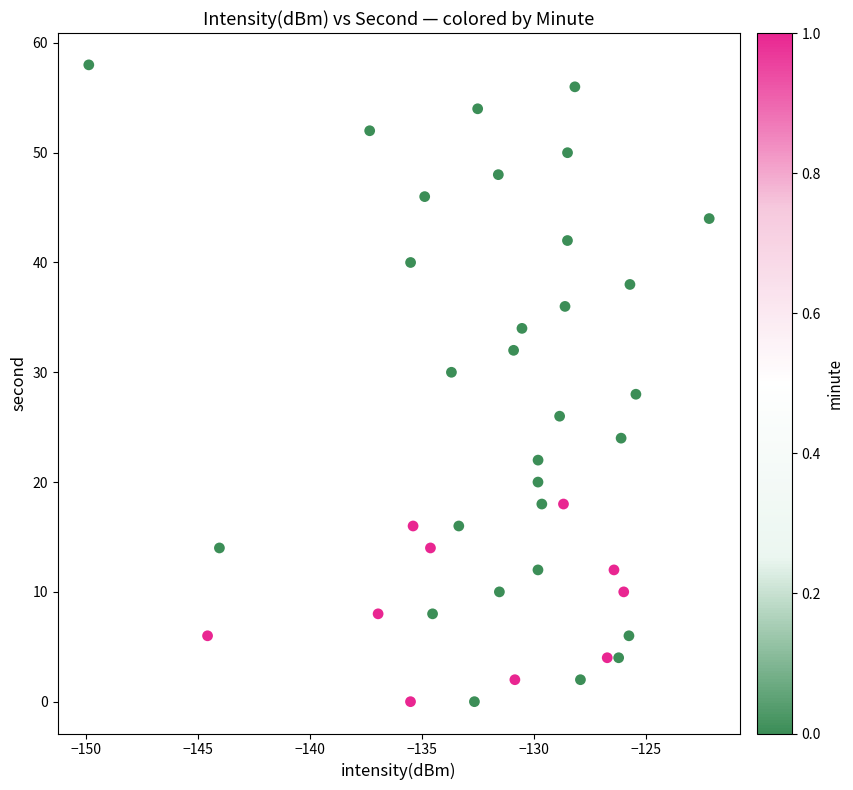

What is the range of Y values (max minus min)?

58